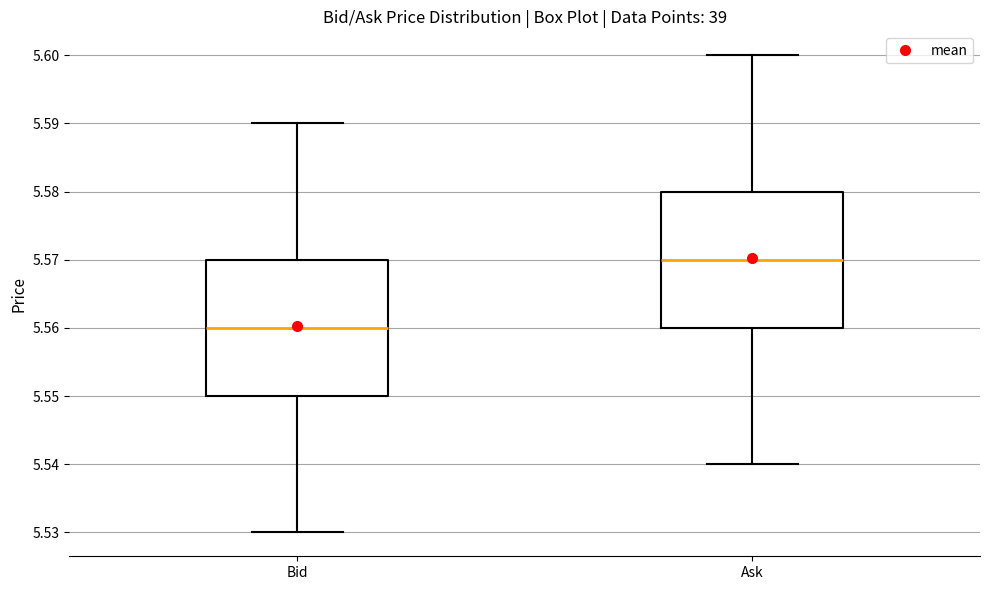

Reading left to right, transcribe this box plot: for each box, give where its median line is, the range the box spans, and where its two whiskers end, as read against the y-axis. The values are not printed on the chart, so give them approximately, as read against the axis.

Bid: median 5.56, box 5.55 to 5.57, whiskers 5.53 to 5.59
Ask: median 5.57, box 5.56 to 5.58, whiskers 5.54 to 5.60